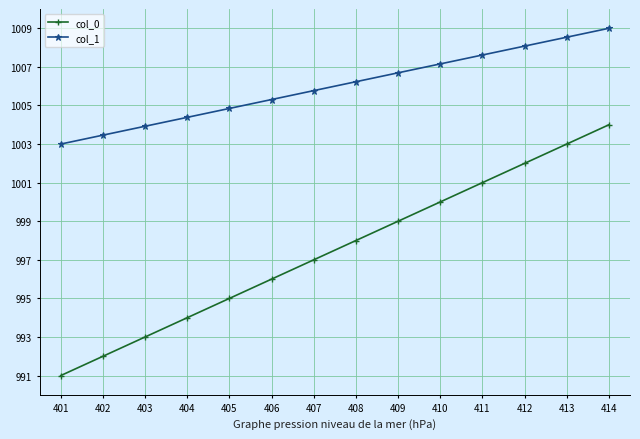

True or false: col_0 has a value of 1376.6 at 410.

False